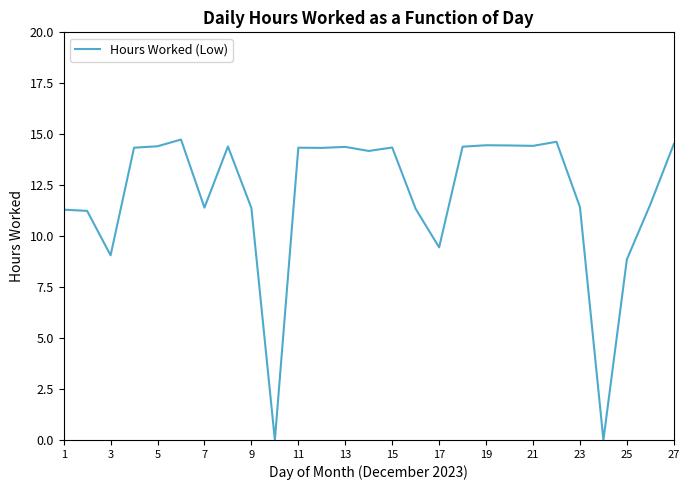

What is the greatest value displayed?

14.7